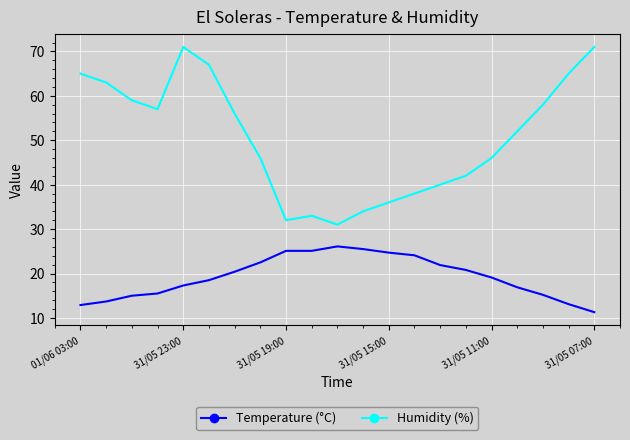

At how many categories does at least one series exceed 27?

21